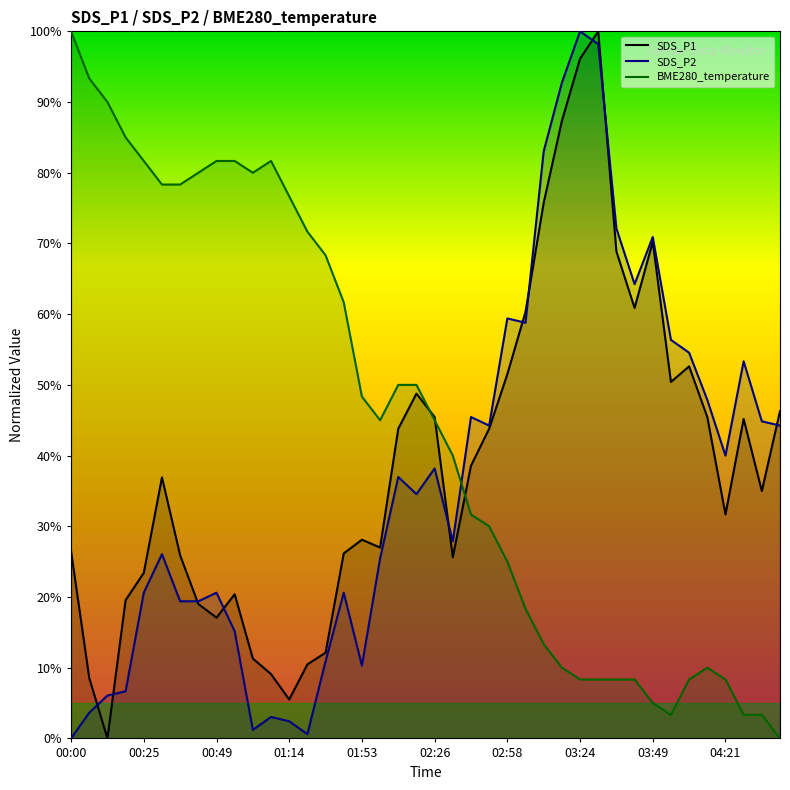

What is the value of the SDS_P2 point at the 14th from the left?

0.6